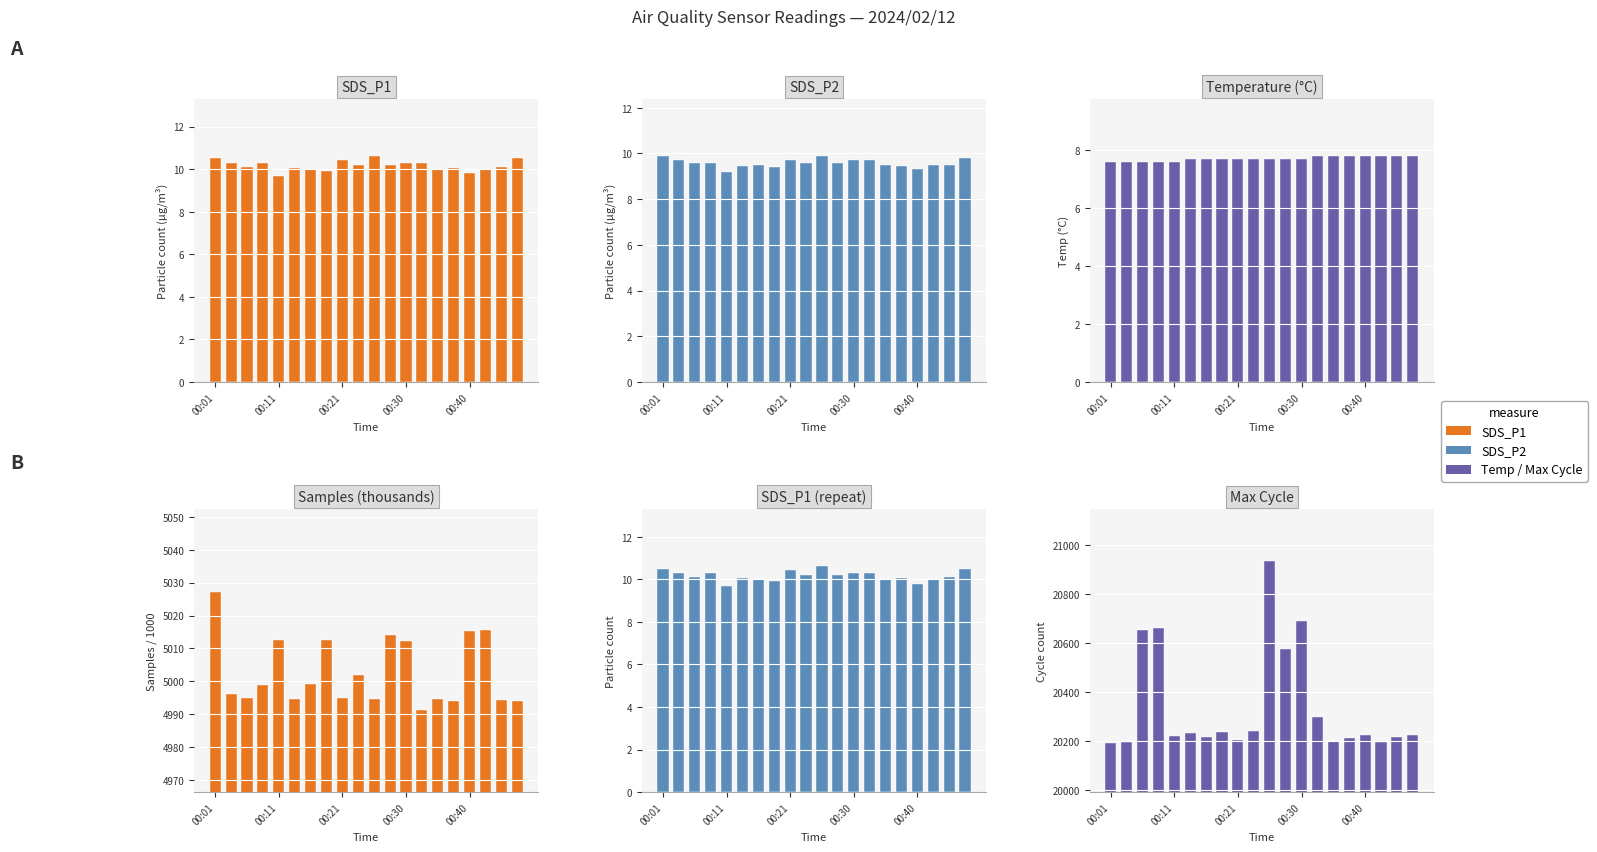

Between 18 and 00:30, which is larger?

00:30